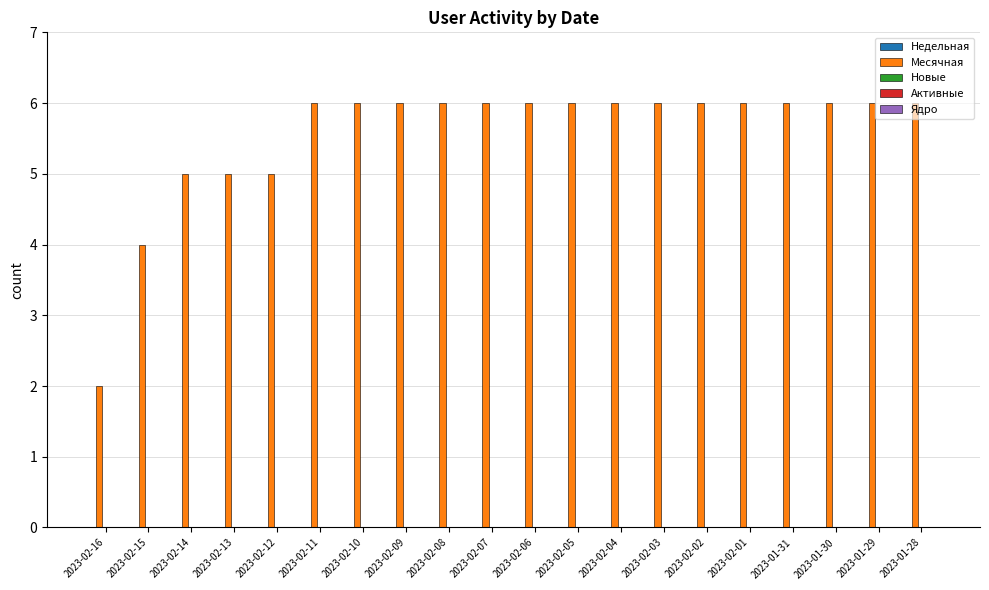

Is it true that the value at 2023-02-05 is 6?

True